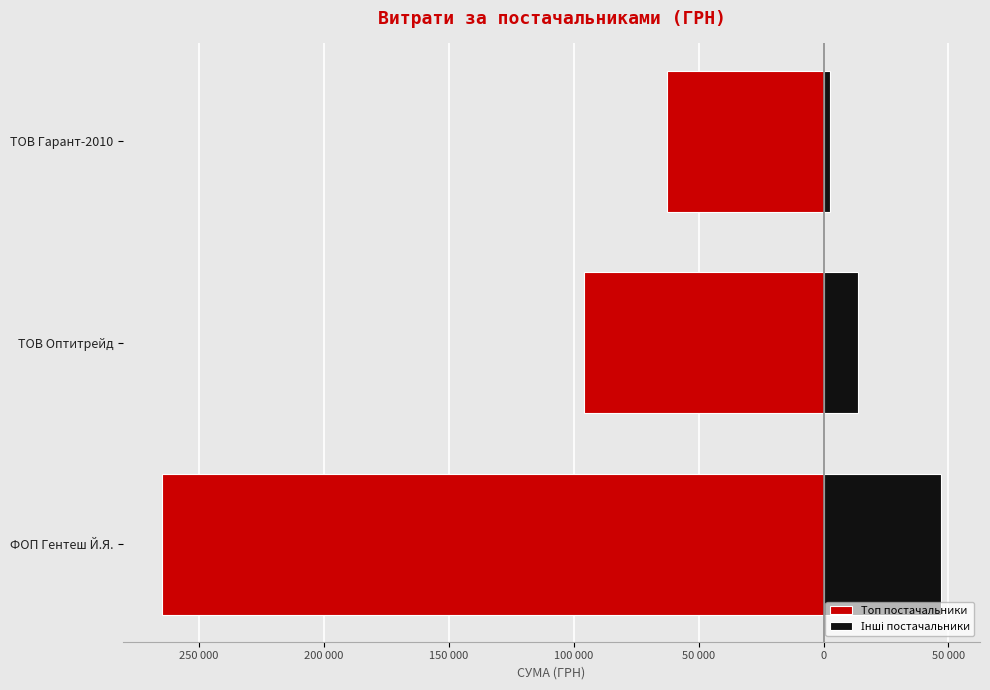

How many values in the ФОП "Гентеш Й.Я." series are below -95891?

2